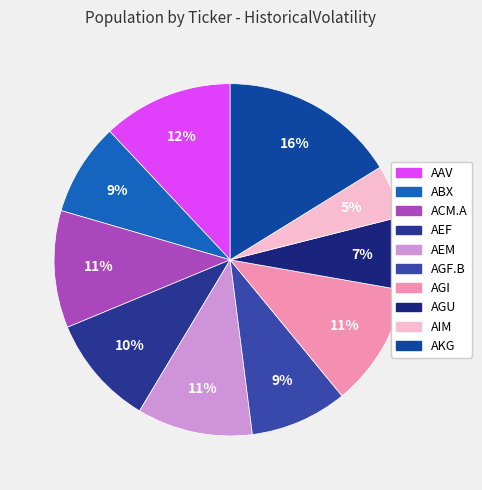

To the nearest percent, what is the average slice percentage?

10%